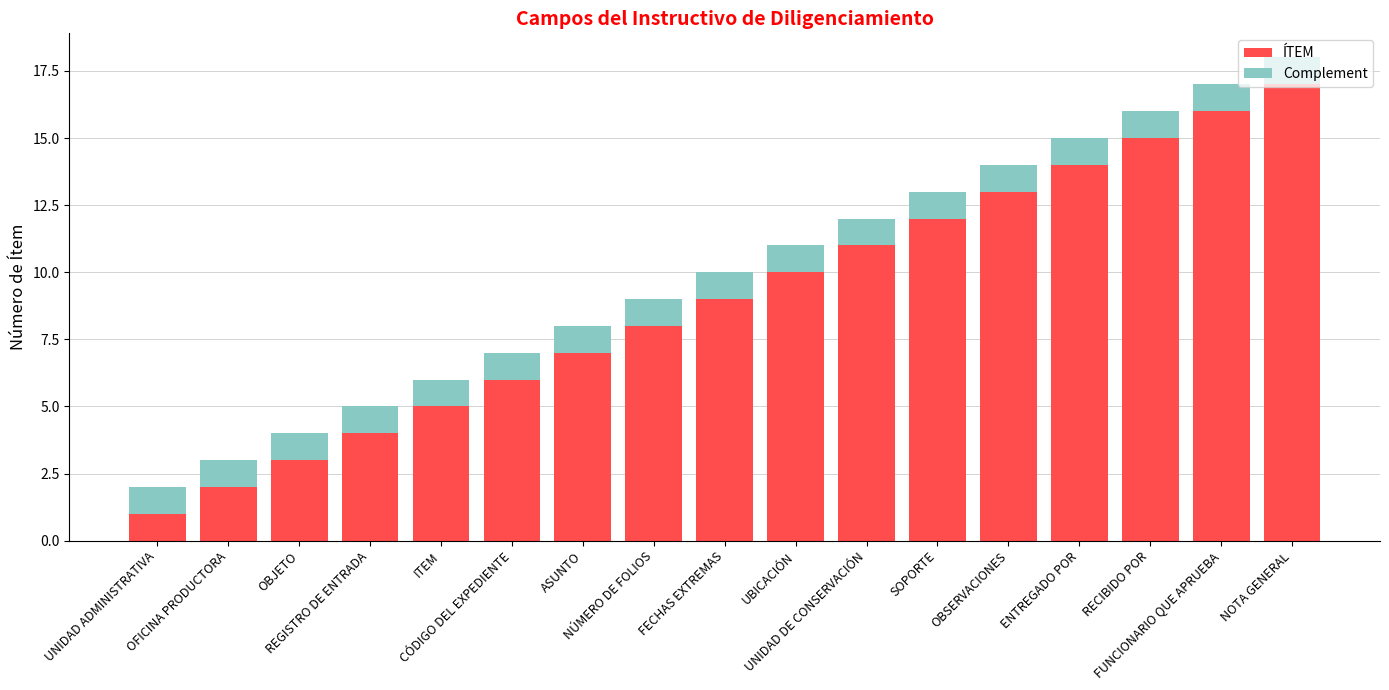

What is the average value of the ÍTEM series?

9